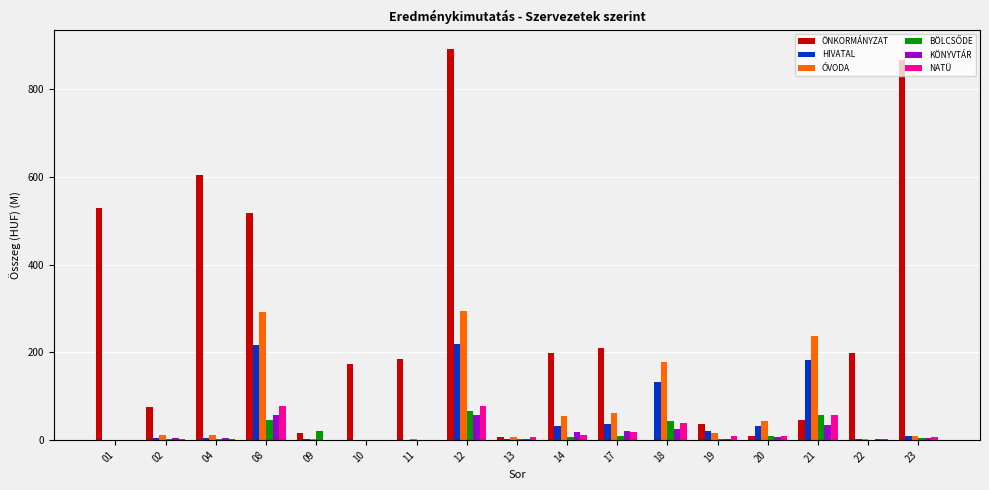

The value of KÖNYVTÁR at 08 is 55.9. True or false?

True